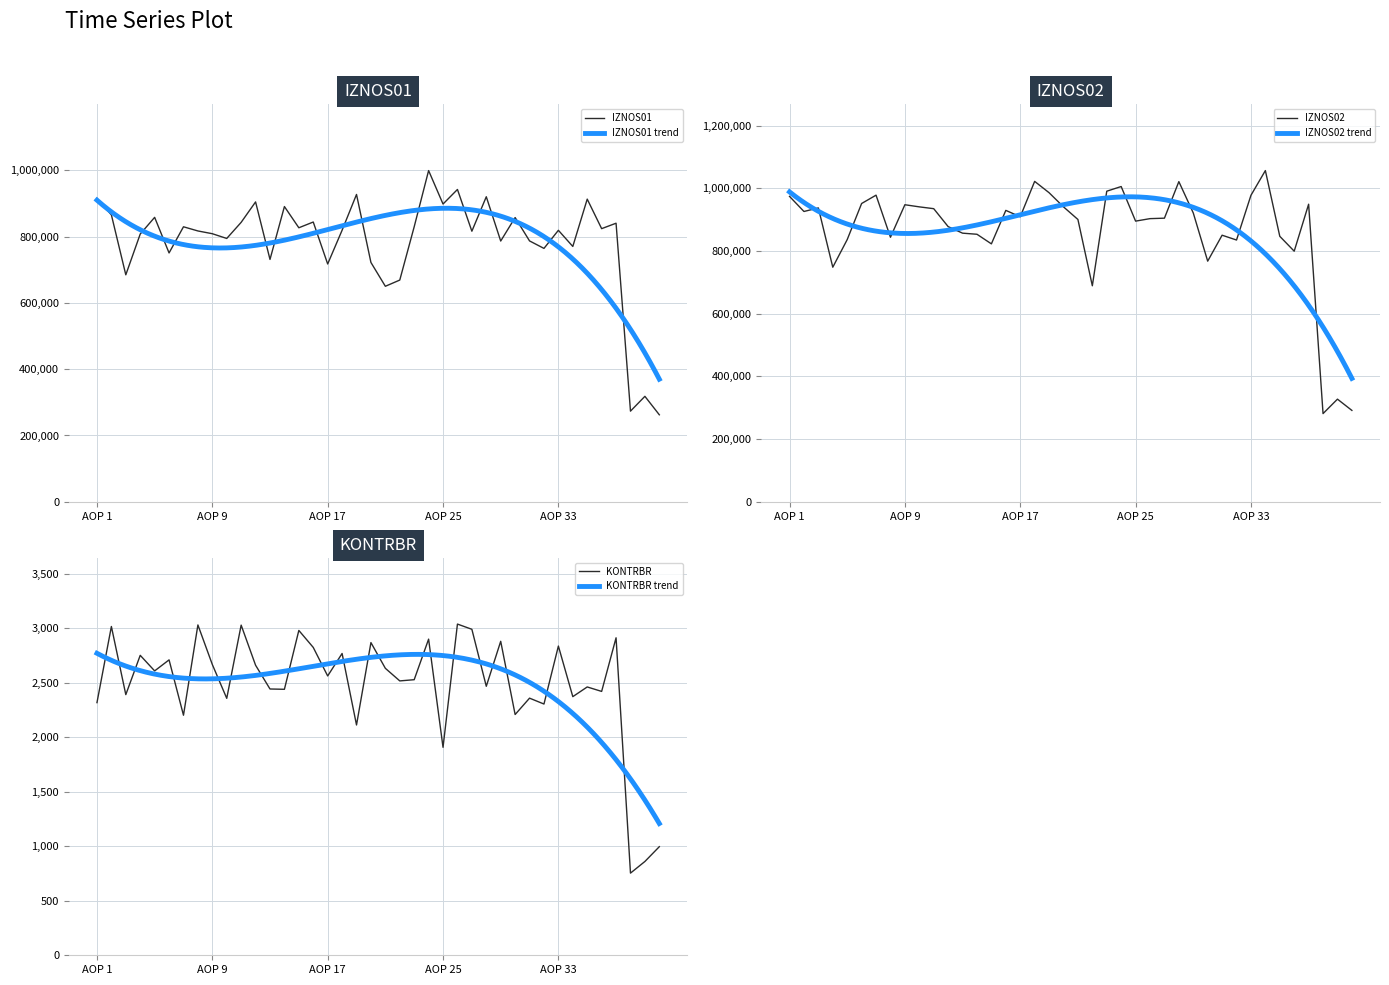

True or false: KONTRBR and IZNOS02 cross at least once.

False